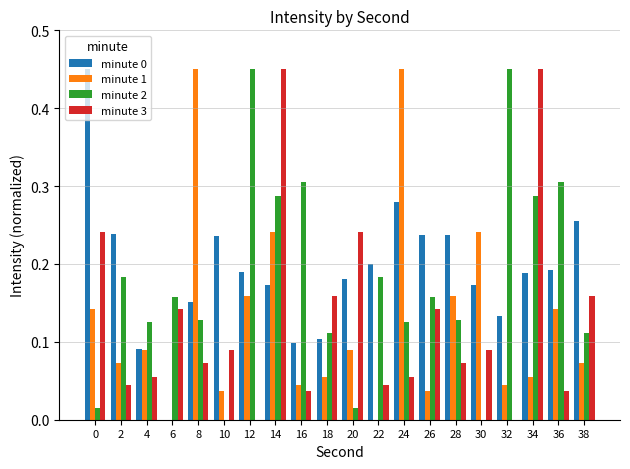

The value of minute 2 at 22 is 0.1. True or false?

False